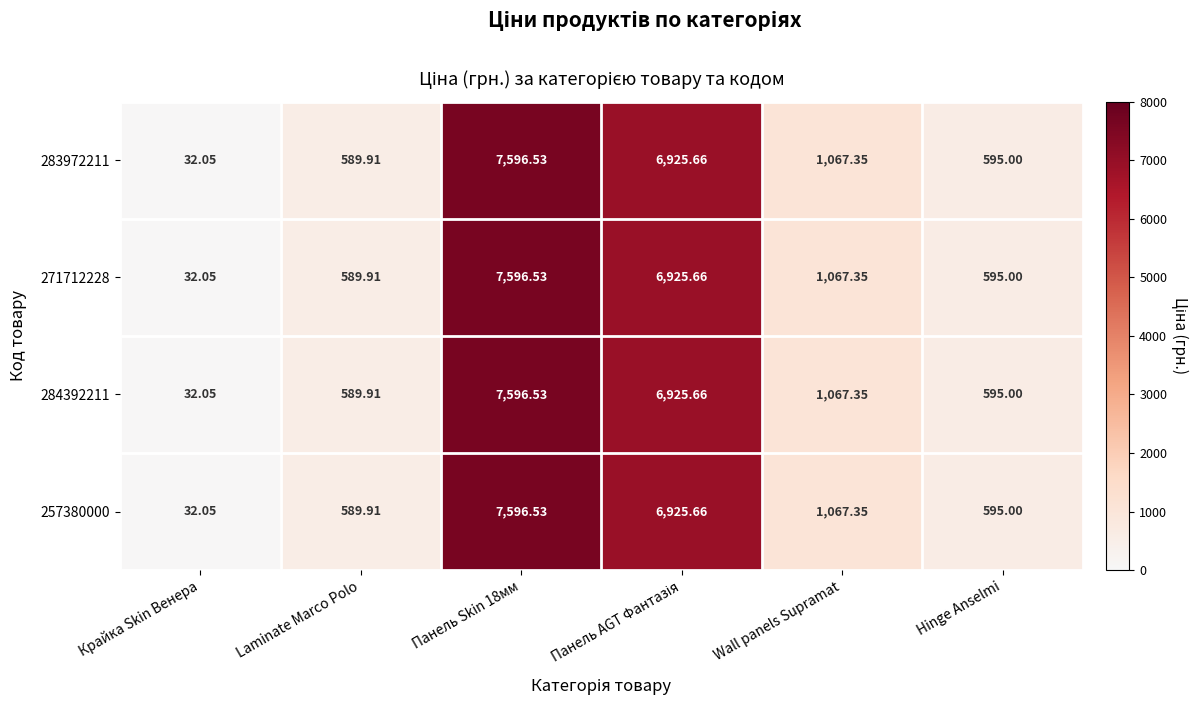

Which label corresponds to the smallest value in the chart?

Крайка Skin Венера